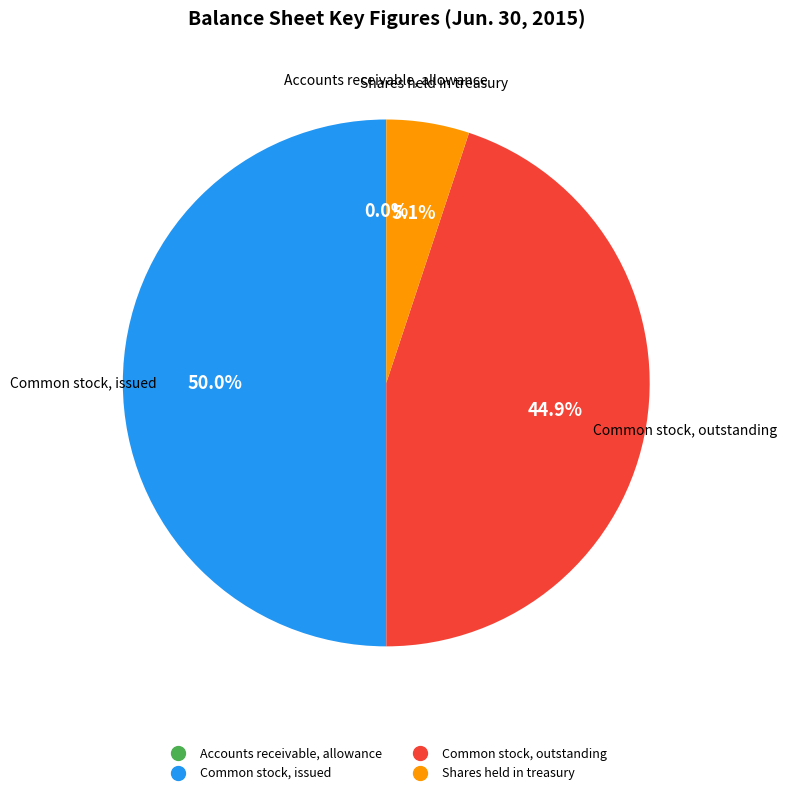

Does Common stock, outstanding account for over 50% of the chart?

No